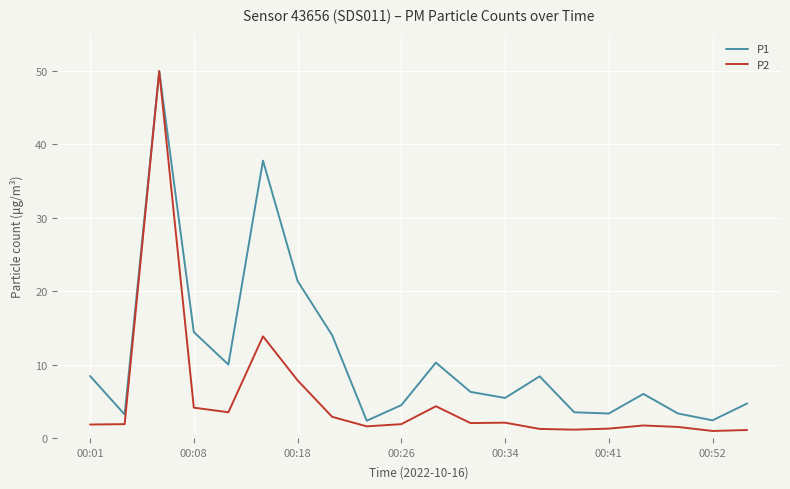

Which series has the largest total across all categories?

P1